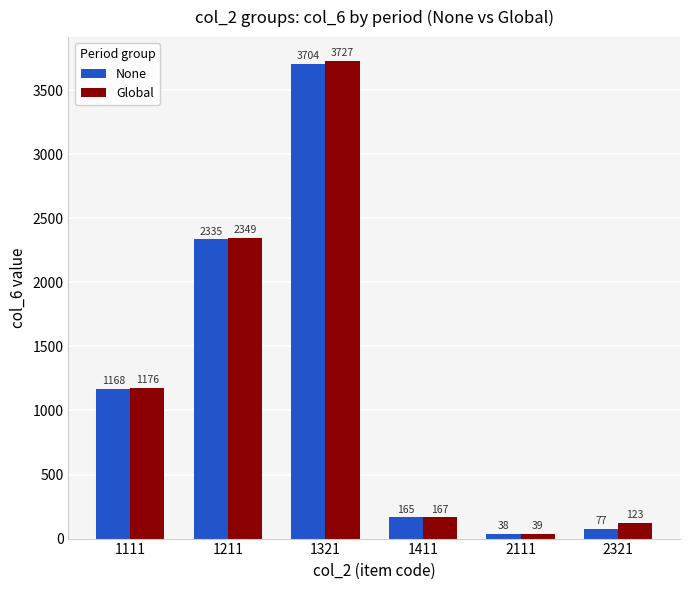

How many bars are there in total?

12